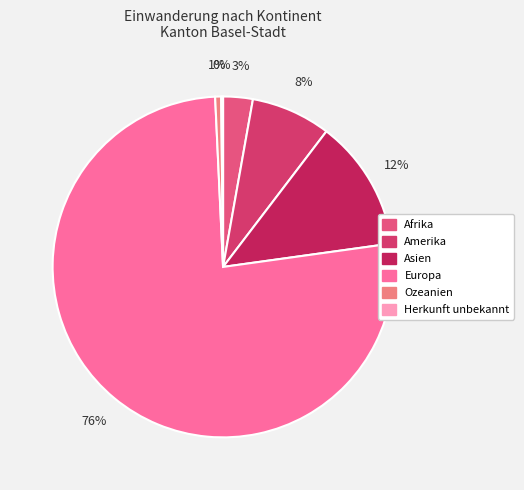

How many segments does this pie chart have?

6